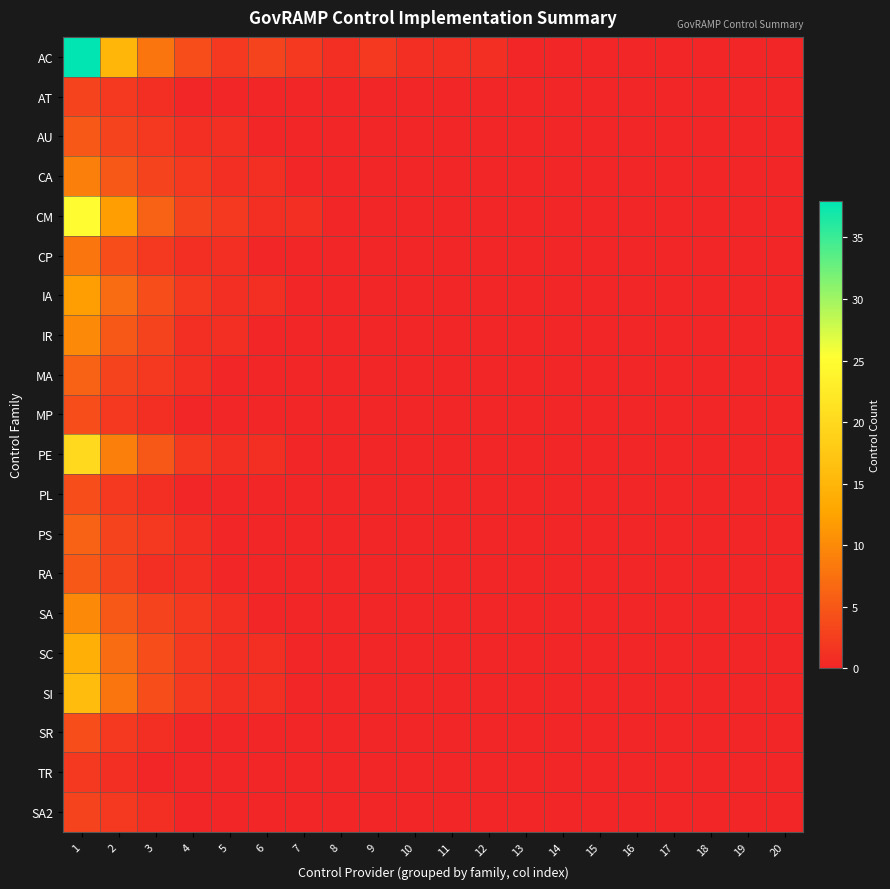

Which series has the largest range (max minus min)?

AC